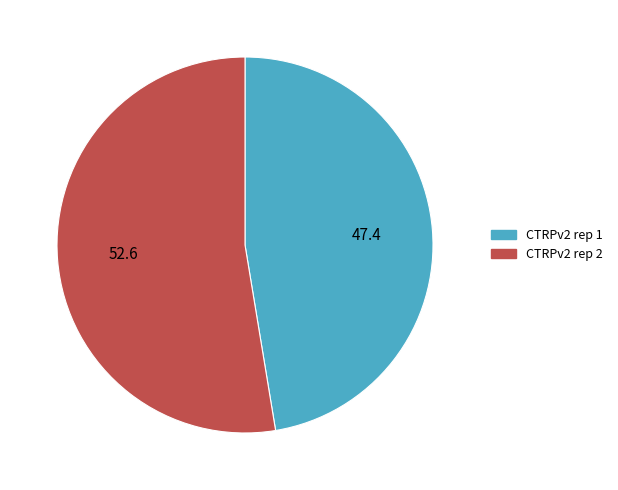

Rank the categories by value from lowest to highest.

CTRPv2 rep 1, CTRPv2 rep 2